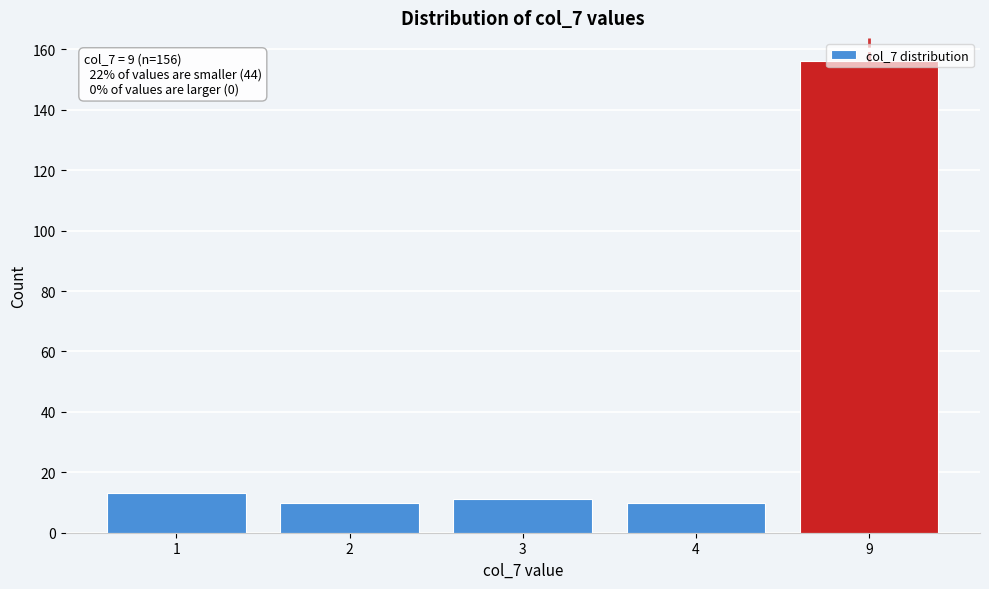

What is the average value?

40